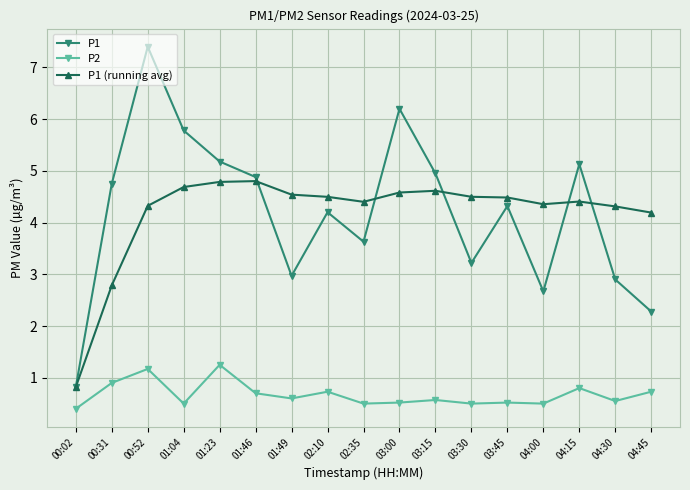

Rank the series by their maximum value, from highest to lowest.

P1, P1 (running avg), P2